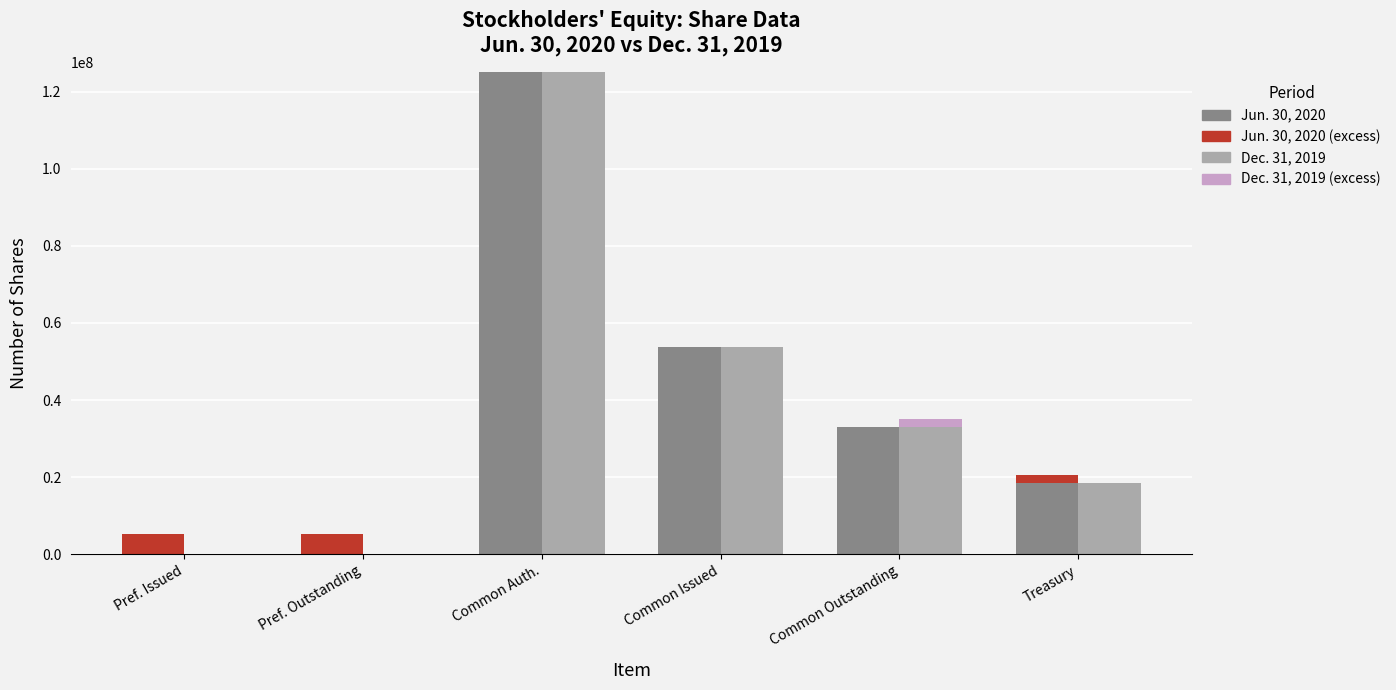

Reading left to right, extract all data points from this chart.

Jun. 30, 2020 (base): 0	0	125000000	53721189	33089585	18566547
Jun. 30, 2020 (excess): 5299200	5299200	0	3044	0	2068101
Dec. 31, 2019 (base): 0	0	125000000	53721189	33089585	18566547
Dec. 31, 2019 (excess): 0	0	0	0	2065057	0